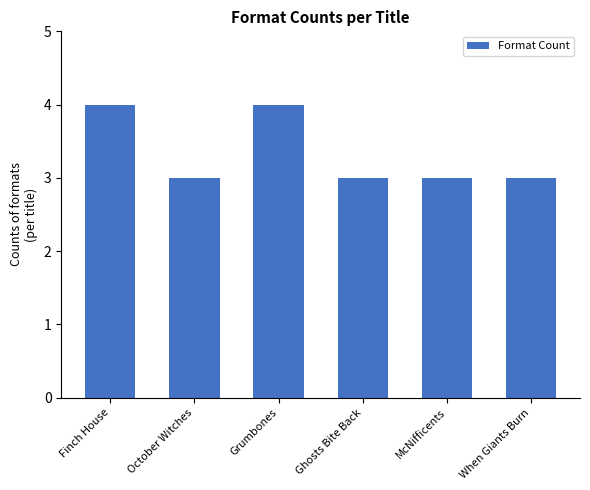

What is the label of the 1st bar from the left?

Finch House